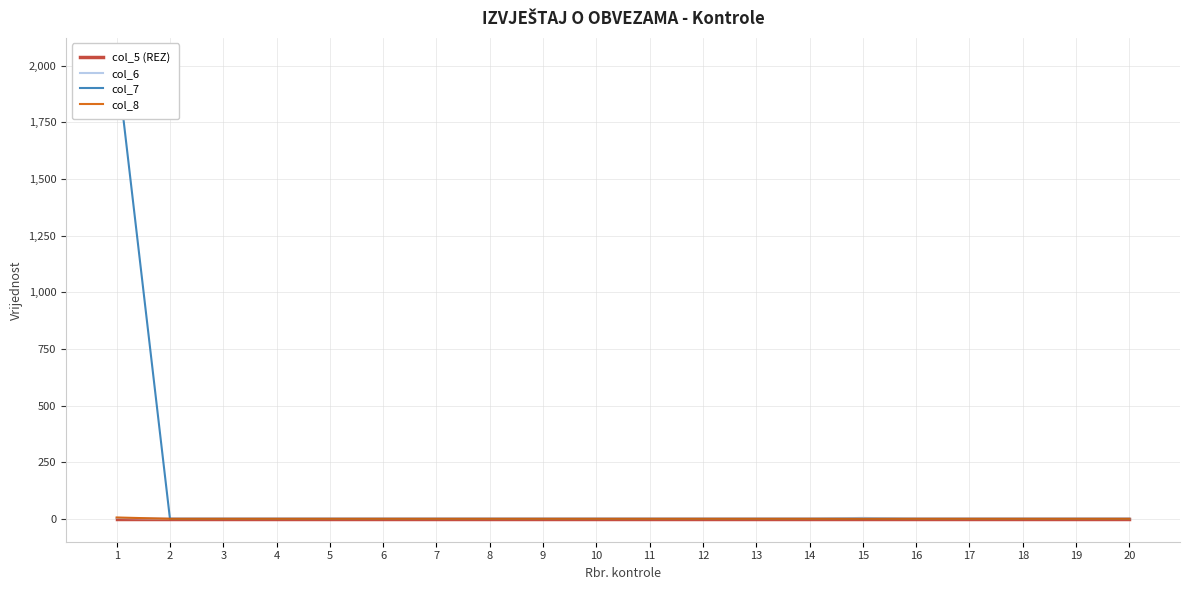

Reading left to right, list all the values displayed in this chart.

col_5 (REZ): 1=0	2=0	3=0	4=0	5=0	6=0	7=0	8=0	9=0	10=0	11=0	12=0	13=0	14=0	15=0	16=0	17=0	18=0	19=0	20=0
col_6: 1=4	2=0	3=0	4=0	5=0	6=0	7=0	8=0	9=0	10=0	11=0	12=0	13=0	14=0	15=4	16=0	17=0	18=0	19=0	20=0
col_7: 1=2022	2=0	3=0	4=0	5=0	6=0	7=0	8=0	9=0	10=0	11=0	12=0	13=0	14=0	15=0	16=0	17=0	18=0	19=0	20=0
col_8: 1=6	2=0	3=0	4=0	5=0	6=0	7=0	8=0	9=0	10=0	11=0	12=0	13=0	14=0	15=0	16=0	17=0	18=0	19=0	20=0